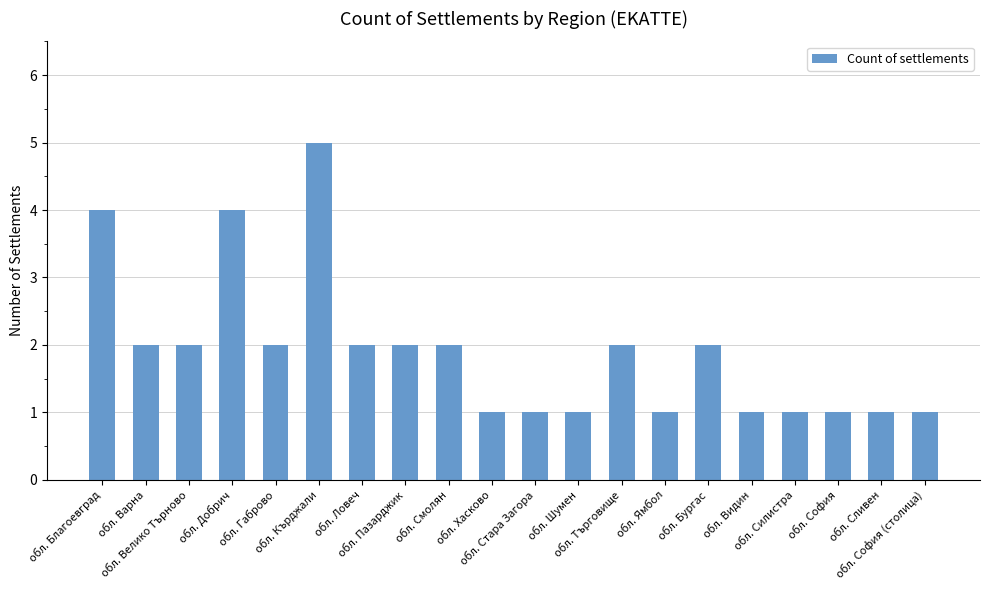

Count the number of categories in the chart.

20